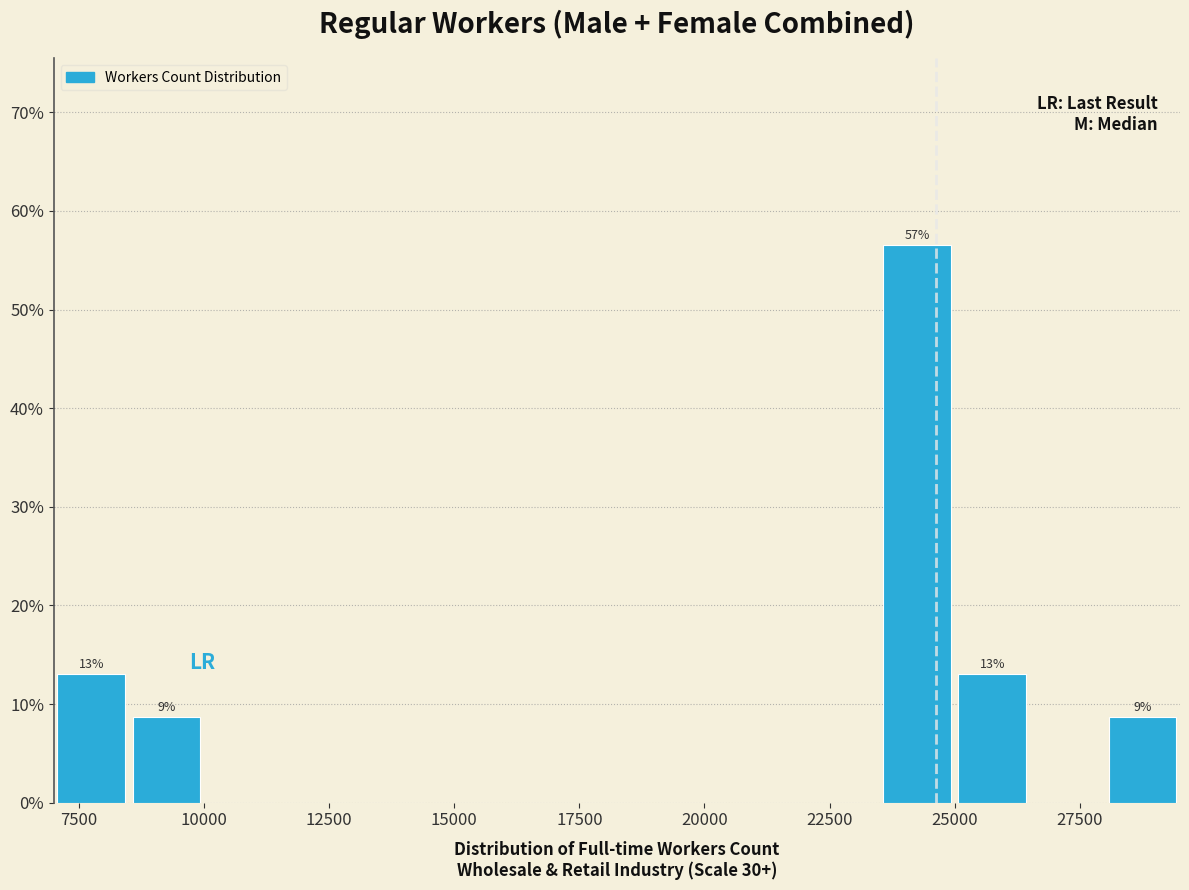

Read against the x-axis, roughly where is the centre of the tallest bar?

24500